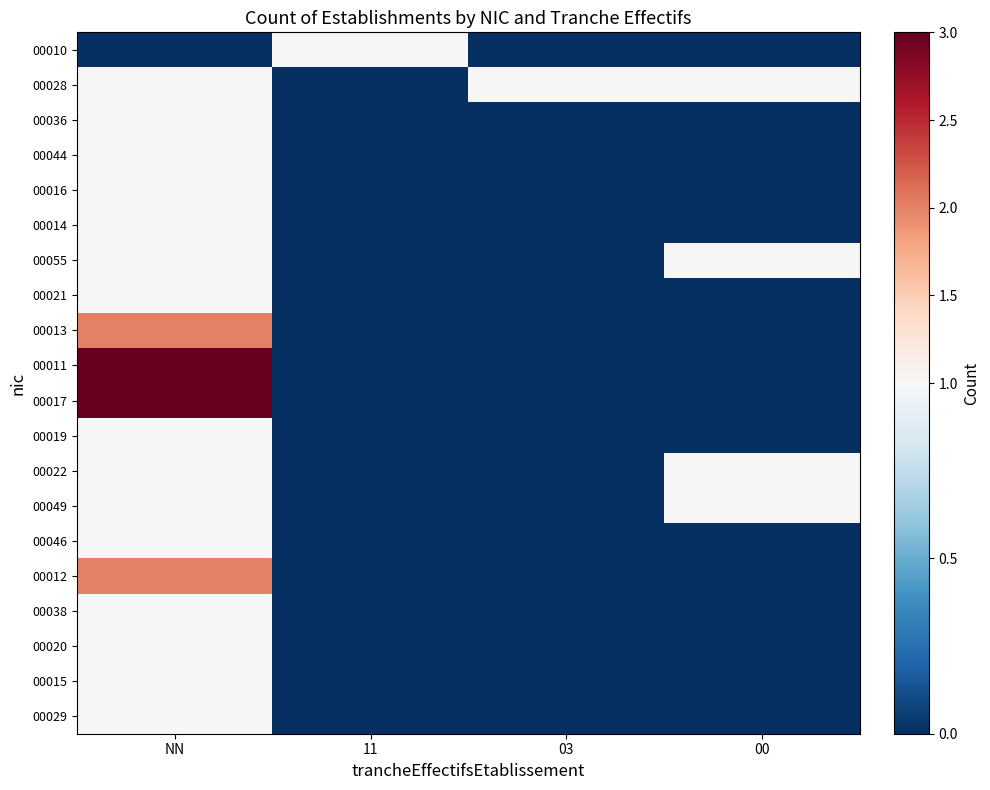

Between NN and 00, which series saw the biggest shift?

00011